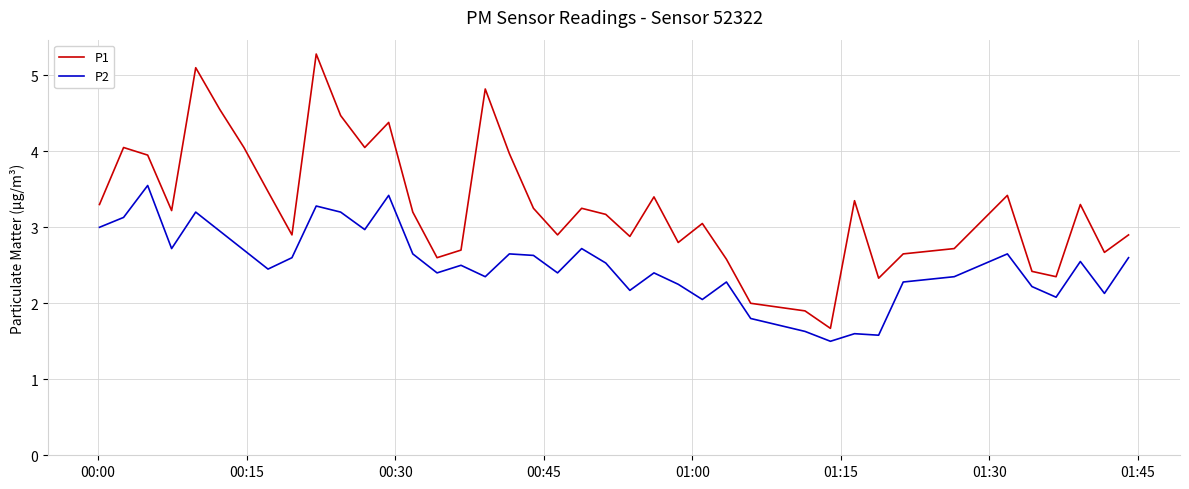

What is the maximum value shown in the chart?

5.3